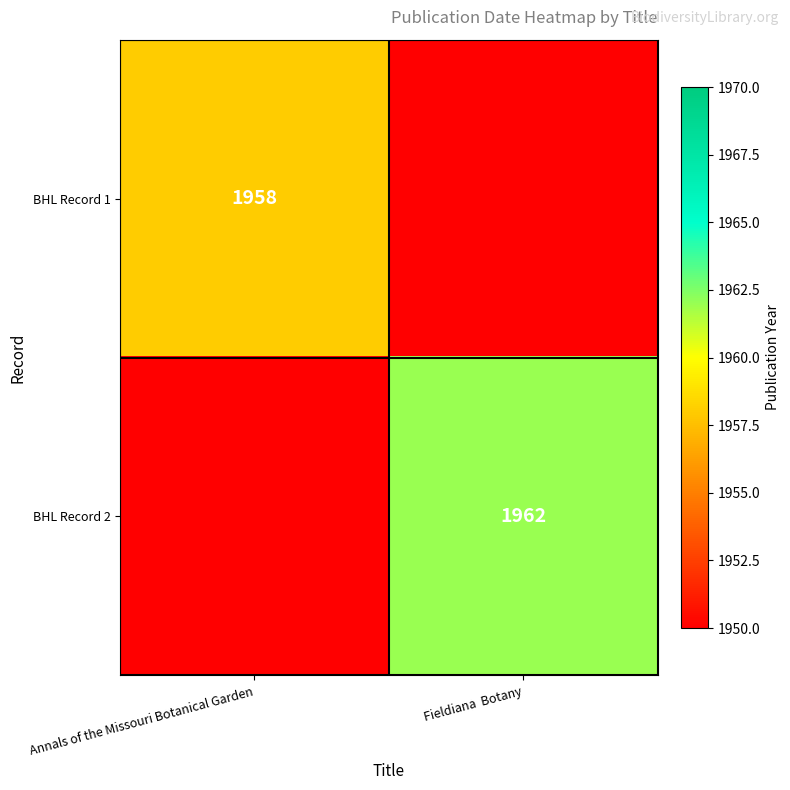

The value of BHL Record 1 at Annals of the Missouri Botanical Garden is 1958. True or false?

True